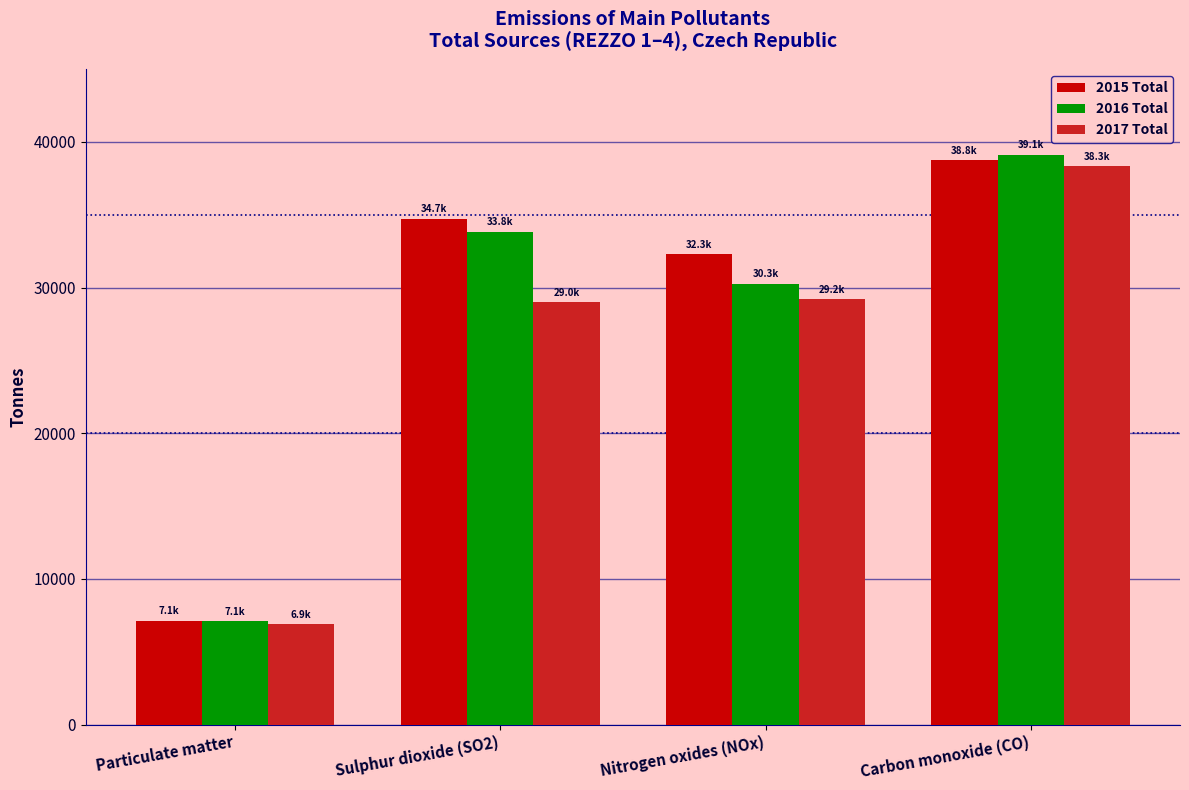

Between Particulate matter and Sulphur dioxide (SO2), which series saw the biggest shift?

2015 Total